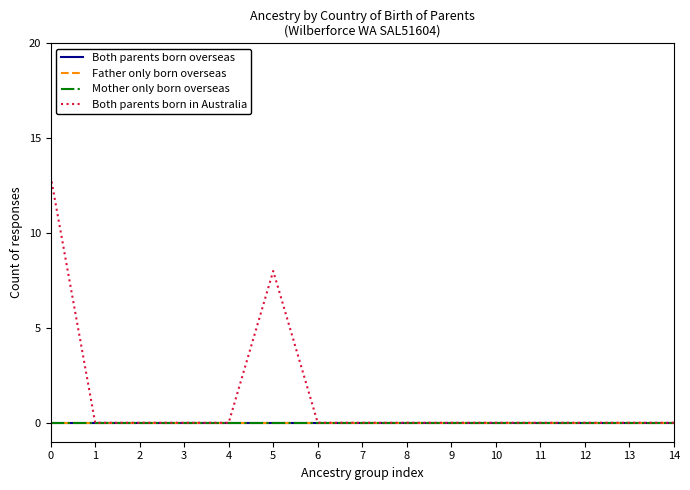

Does the chart have visible grid lines?

No